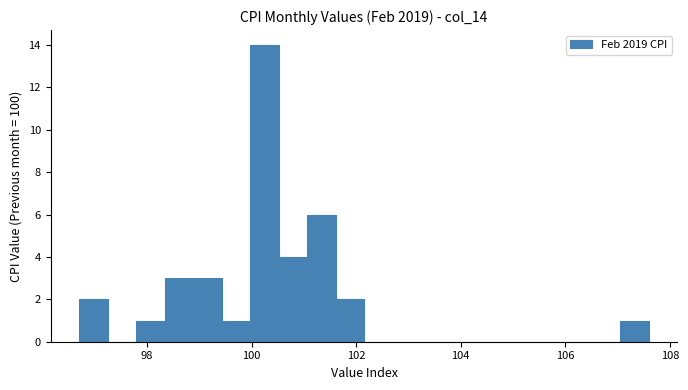

Around what value on the x-axis is the tallest bar? Give the approximate position of its centre, as read against the axis.

100.2